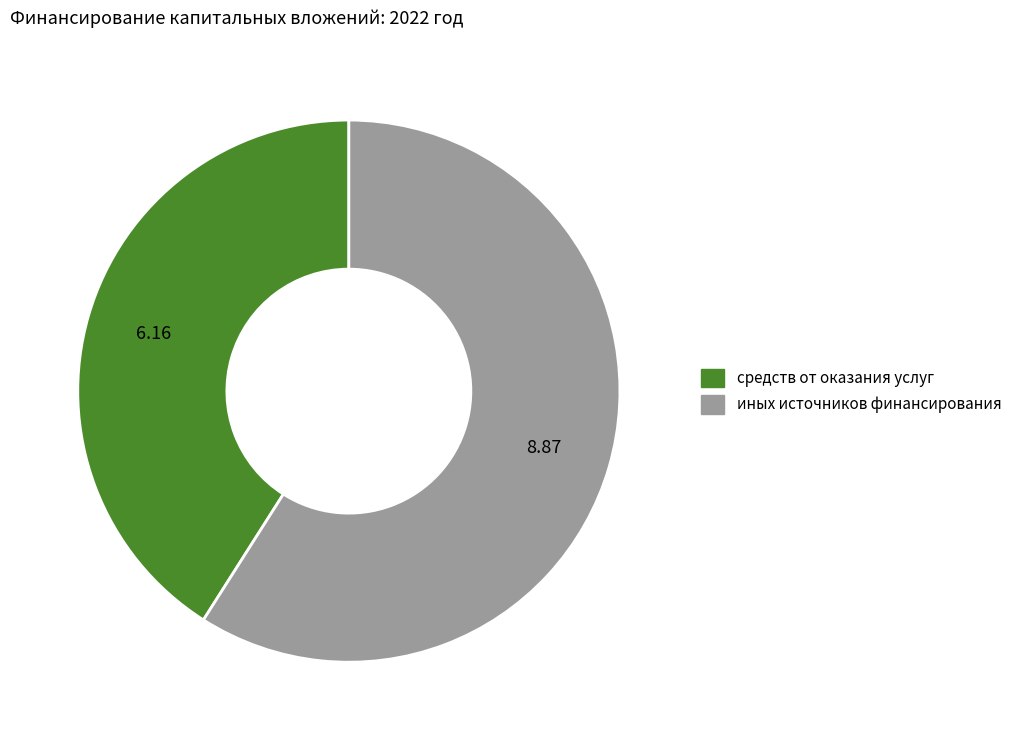

Is there a majority slice in this chart?

Yes